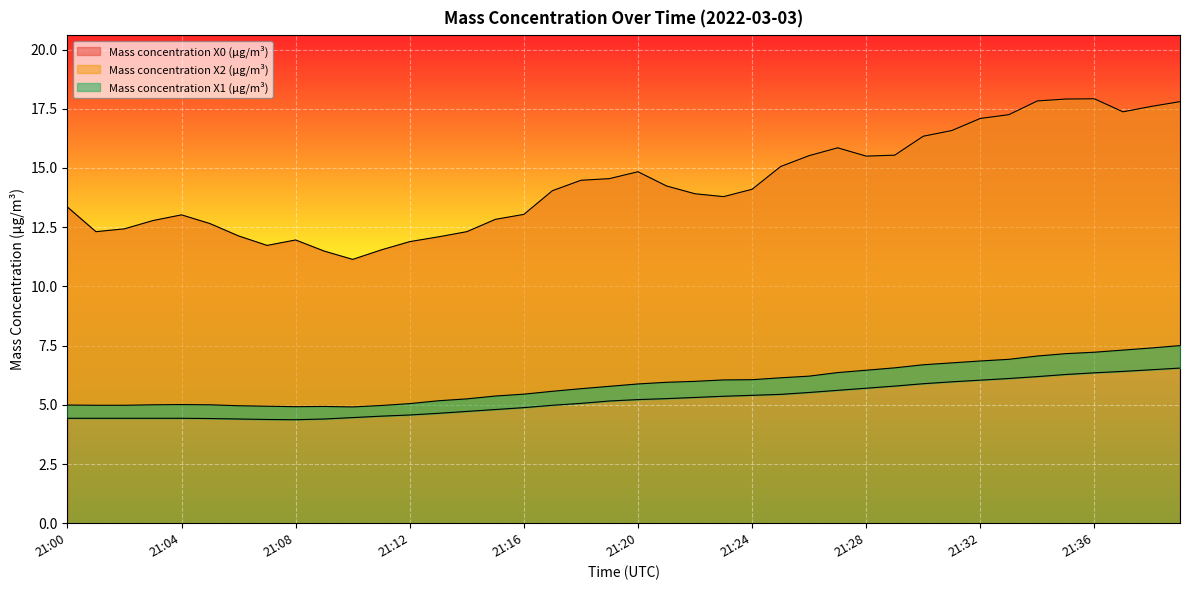

At 21:10, list the series in order from smallest to largest.

Mass concentration X1 (μg/m³), Mass concentration X2 (μg/m³), Mass concentration X0 (μg/m³)